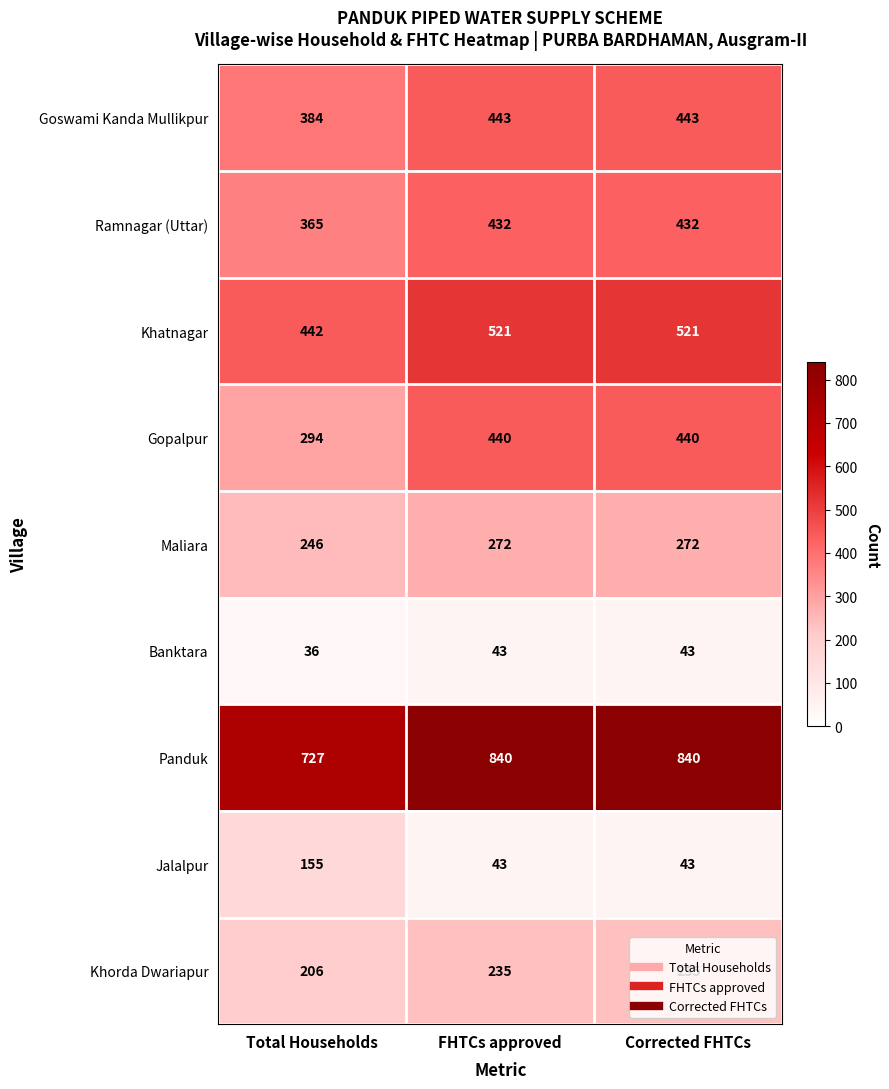

Which category has the lowest value in the Khatnagar series?

Total Households